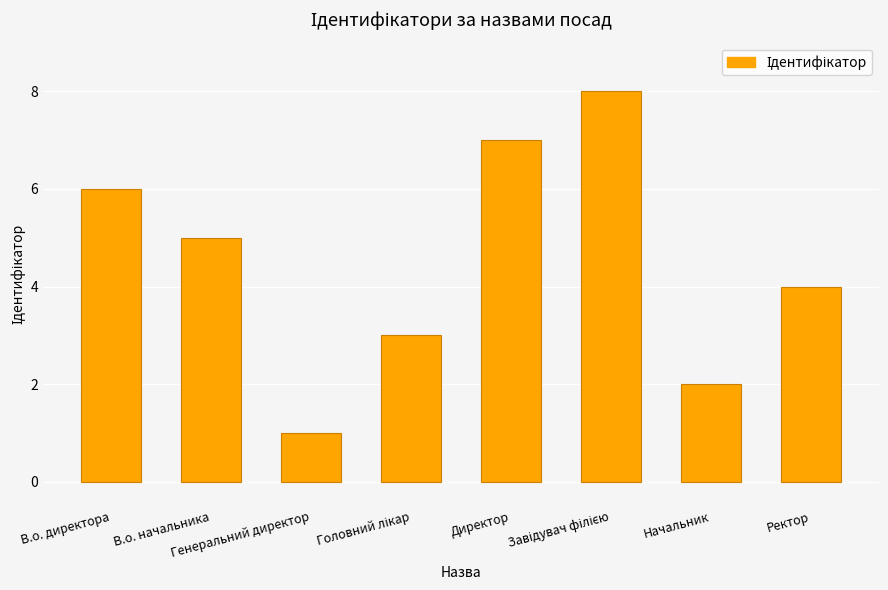

Count the number of categories in the chart.

8